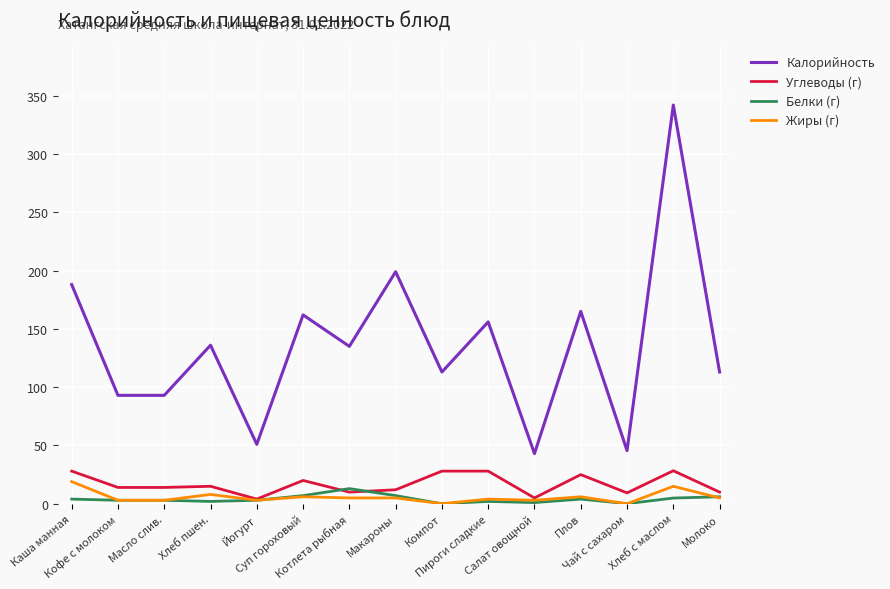

True or false: Белки (г) and Калорийность intersect in this chart.

False